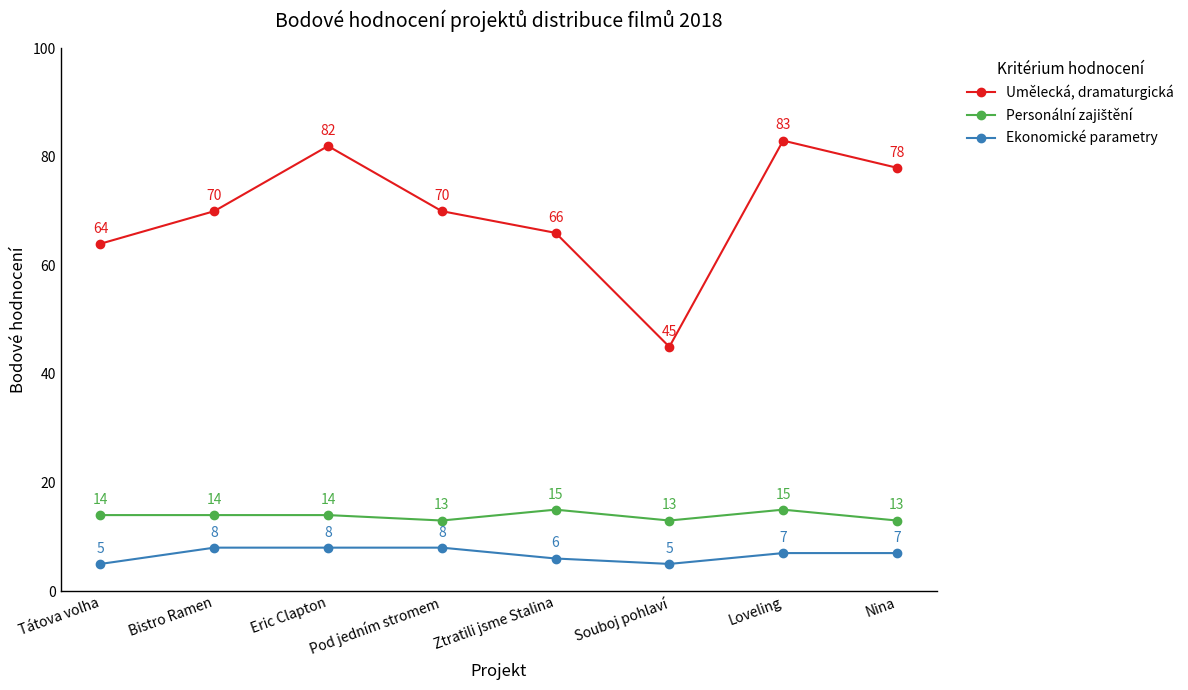

Which series has the widest spread of values?

Umělecká, dramaturgická